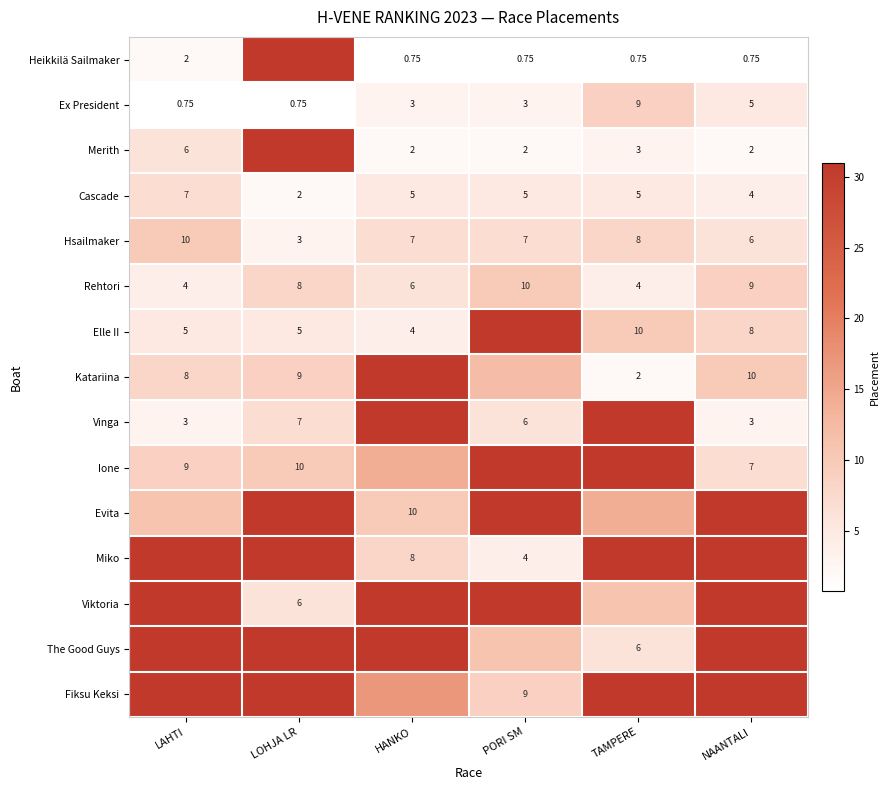

How many data points in Hsailmaker are less than 7?

2